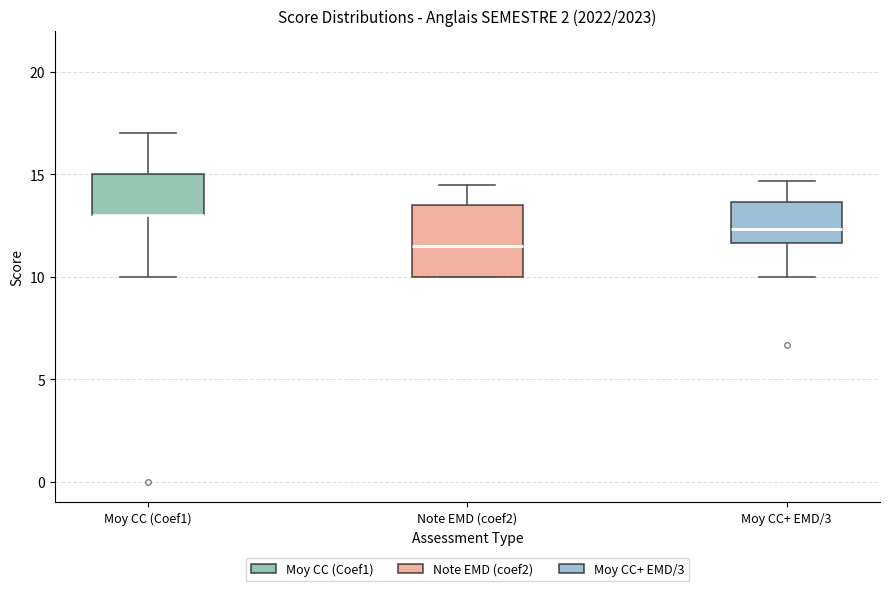

Reading left to right, read every box against the y-axis: the position of its median line, the range the box covers, and the ends of its whiskers. The values are not printed on the chart, so give them approximately, as read against the axis.

Moy CC (Coef1): median 13.0 (drawn on the box's lower edge), box 13.0 to 15.0, whiskers 10.0 to 17.0
Note EMD (coef2): median 11.5, box 10.0 to 13.5, whiskers 10.0 to 14.5
Moy CC+ EMD/3: median 12.5, box 11.5 to 13.5, whiskers 10.0 to 14.5